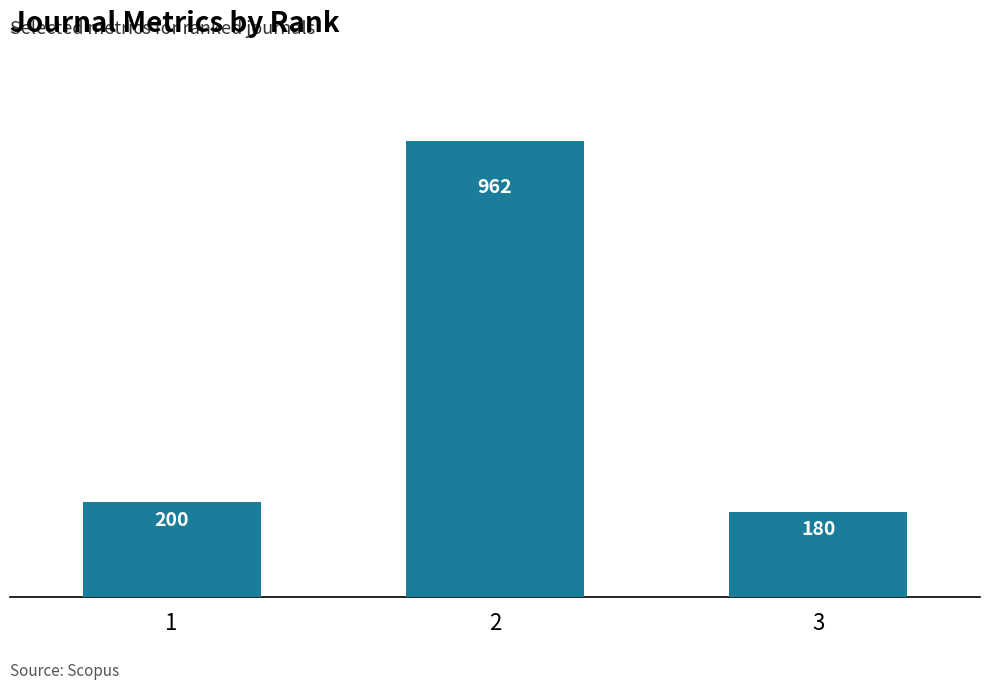

Rank the categories by value from lowest to highest.

3, 1, 2